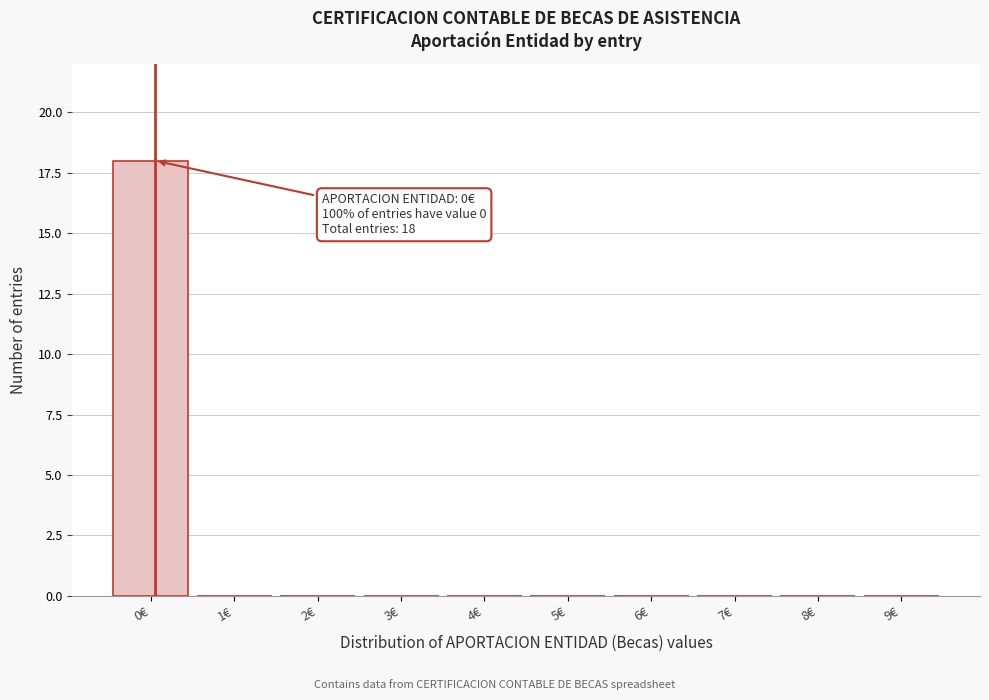

Reading left to right, extract all data points from this chart.

0€=18	1€=0	2€=0	3€=0	4€=0	5€=0	6€=0	7€=0	8€=0	9€=0